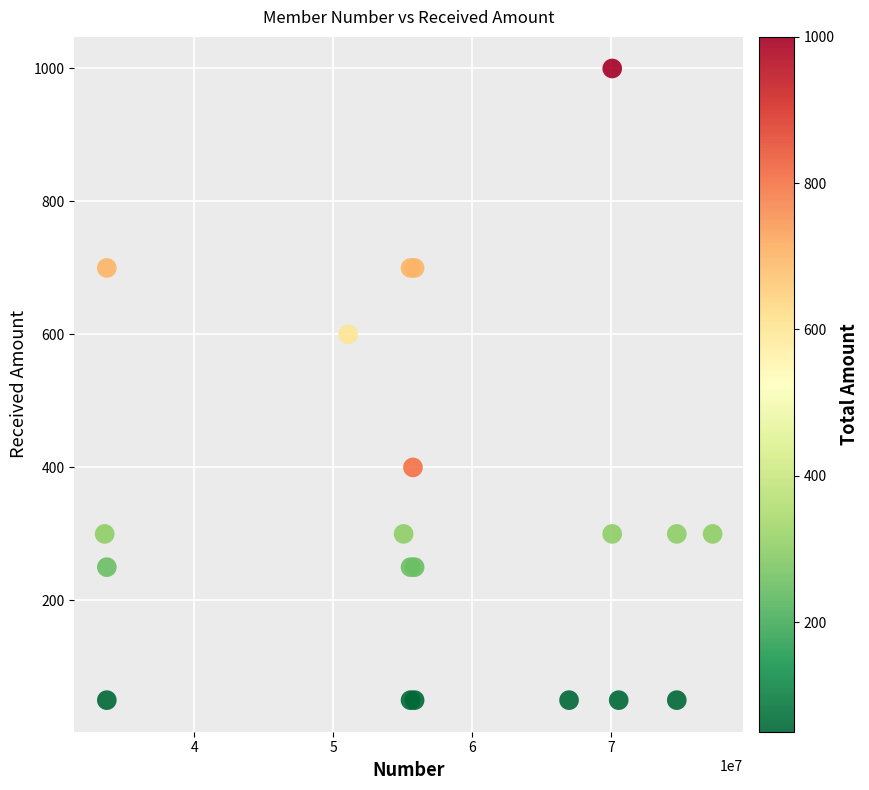

What Y value in the scatter plot is closest to 525?

600